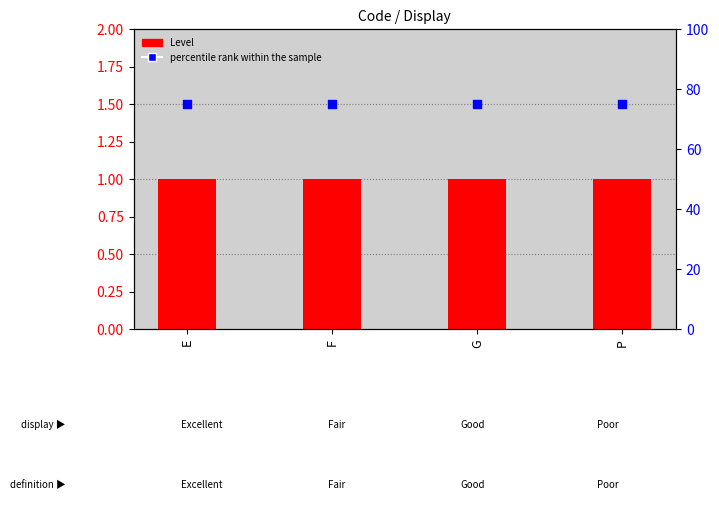

At which category is the sum across all series the highest?

E